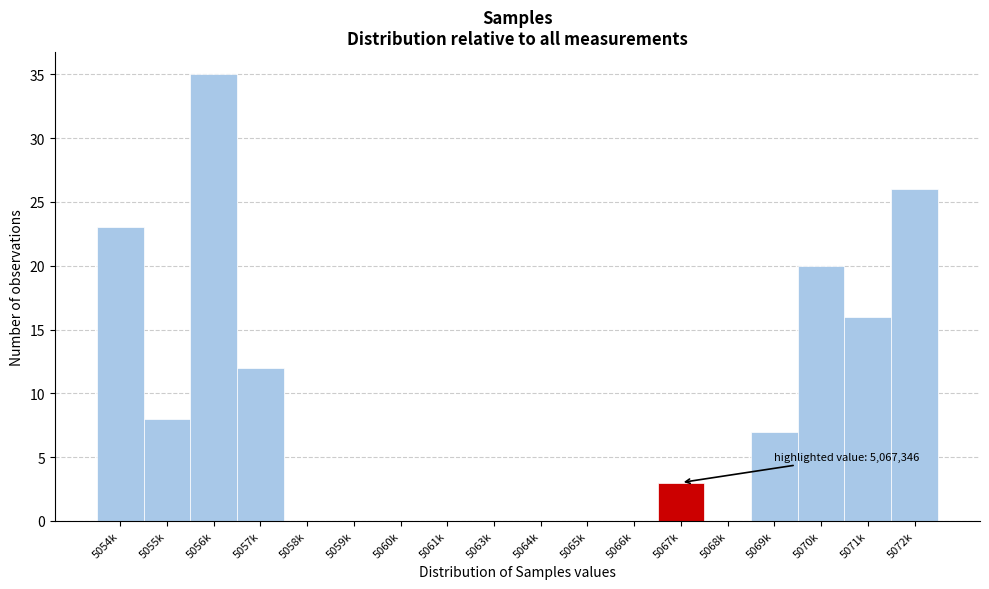

Reading right to left, transcribe all the data shown in this chart.

5072k=26	5071k=16	5070k=20	5069k=7	5068k=0	5067k=3	5066k=0	5065k=0	5064k=0	5063k=0	5061k=0	5060k=0	5059k=0	5058k=0	5057k=12	5056k=35	5055k=8	5054k=23